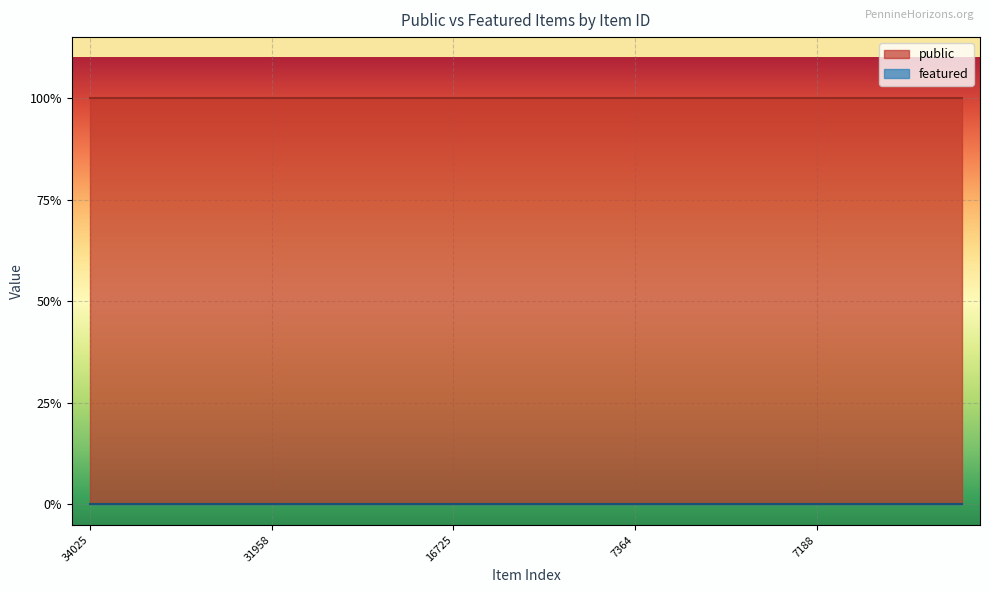

At which label does public reach its minimum?

34025